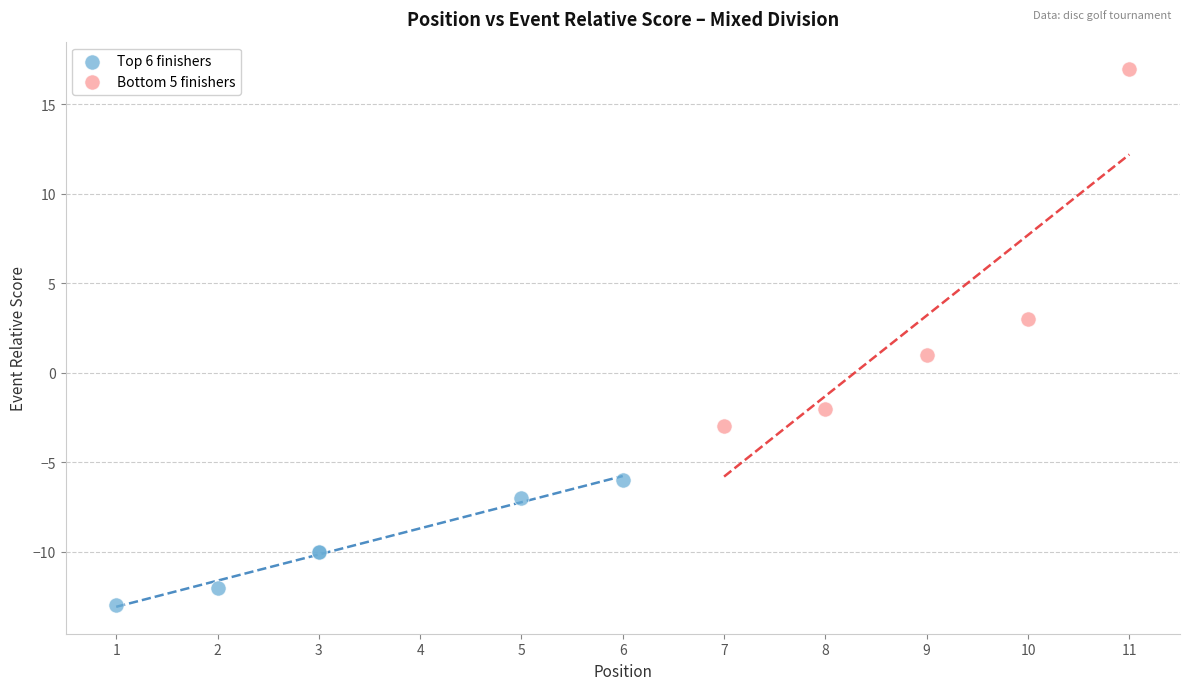

What are all the series names shown in the legend?

Top 6 finishers, Bottom 5 finishers